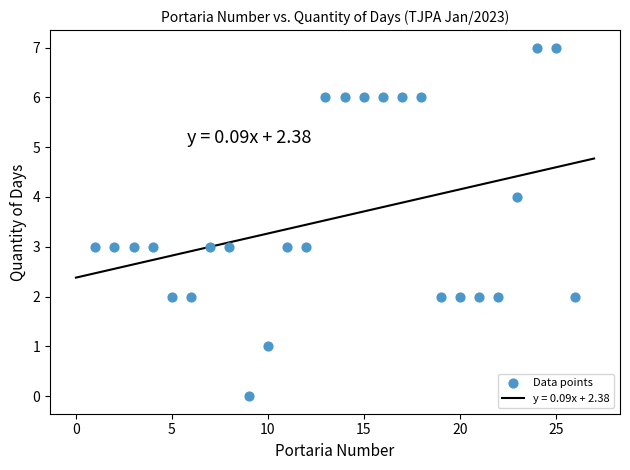

What is the range of Y values (max minus min)?

7